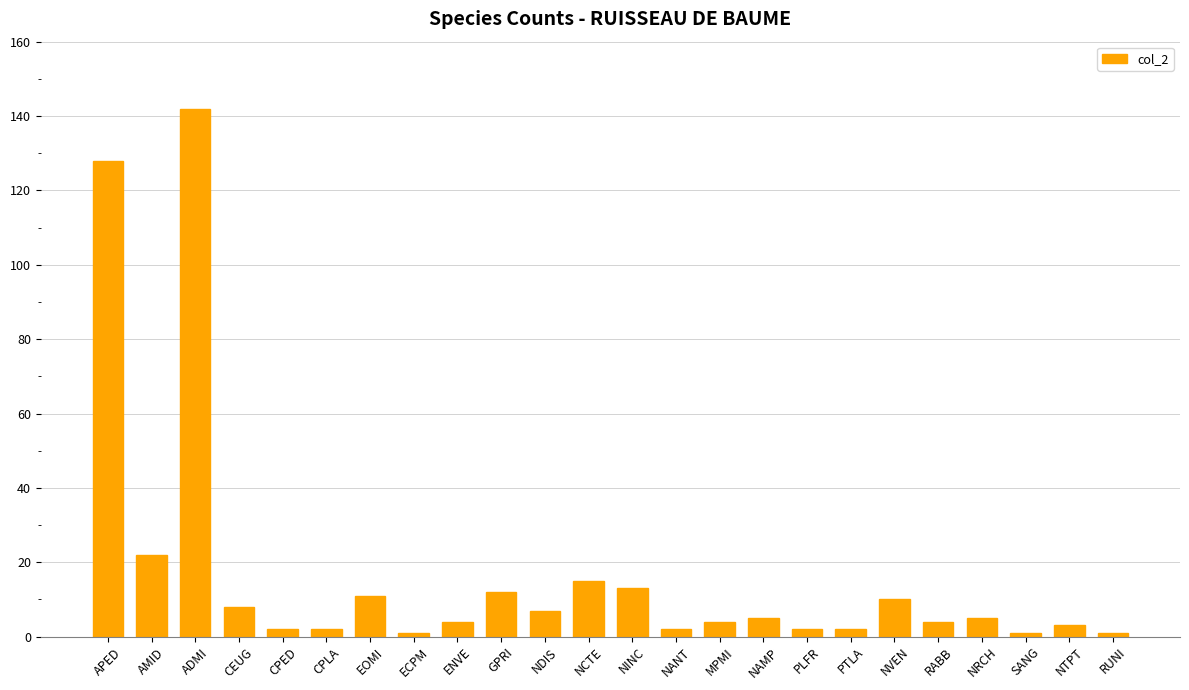

True or false: the data shows 4 at RABB.

True